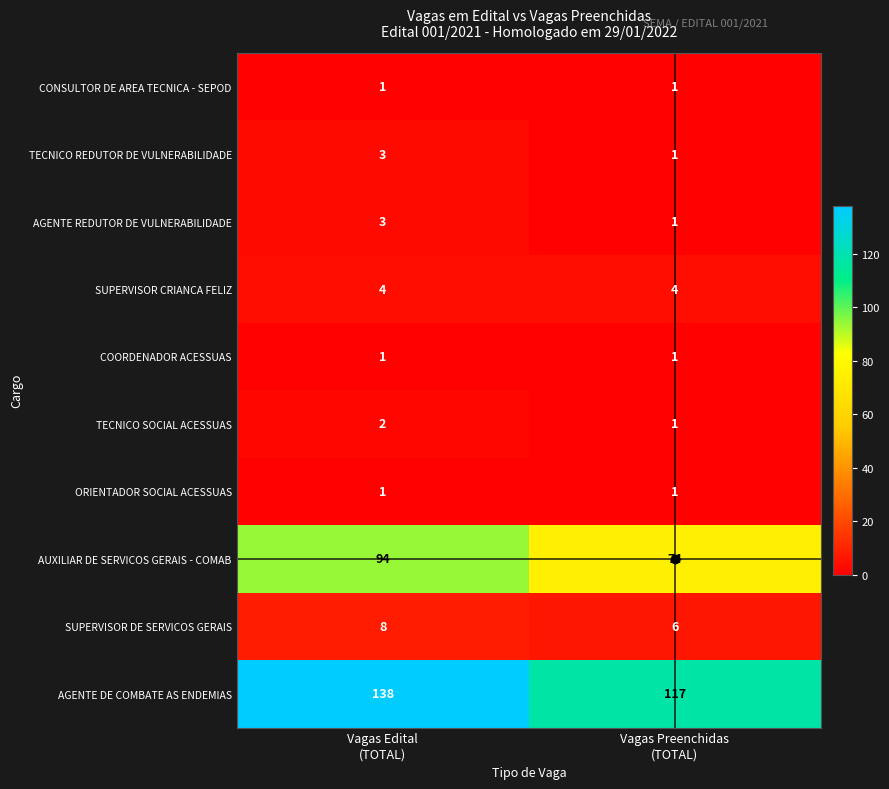

Which series has the largest total across all categories?

AGENTE DE COMBATE AS ENDEMIAS